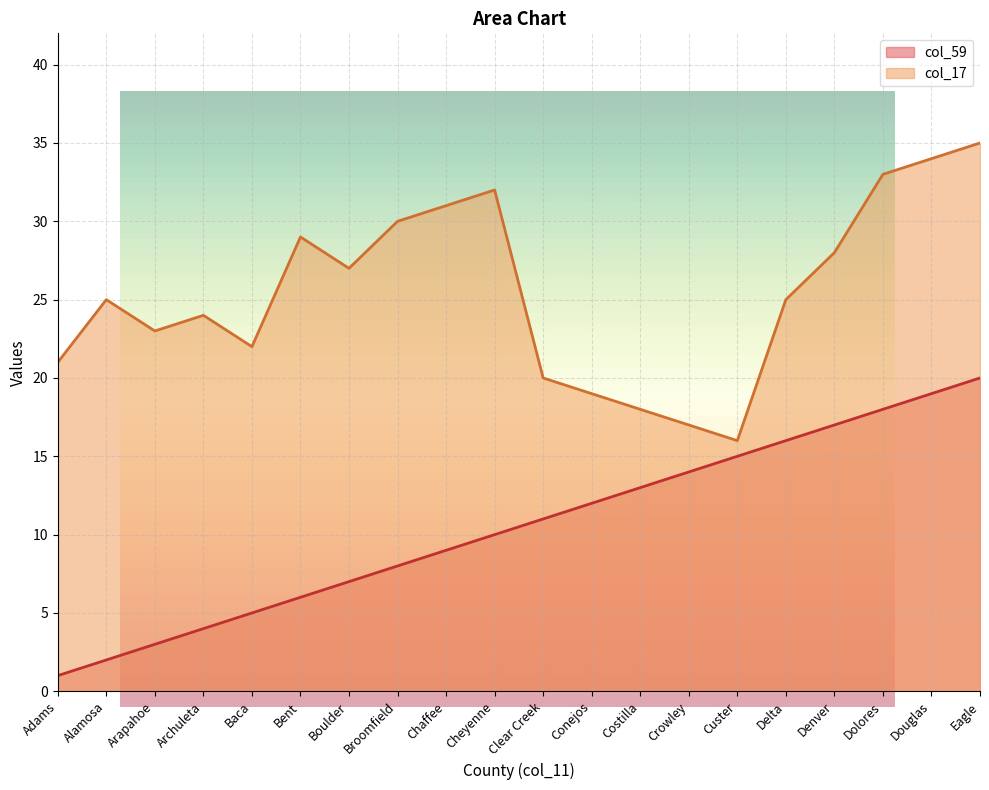

Which series has the largest range (max minus min)?

col_59